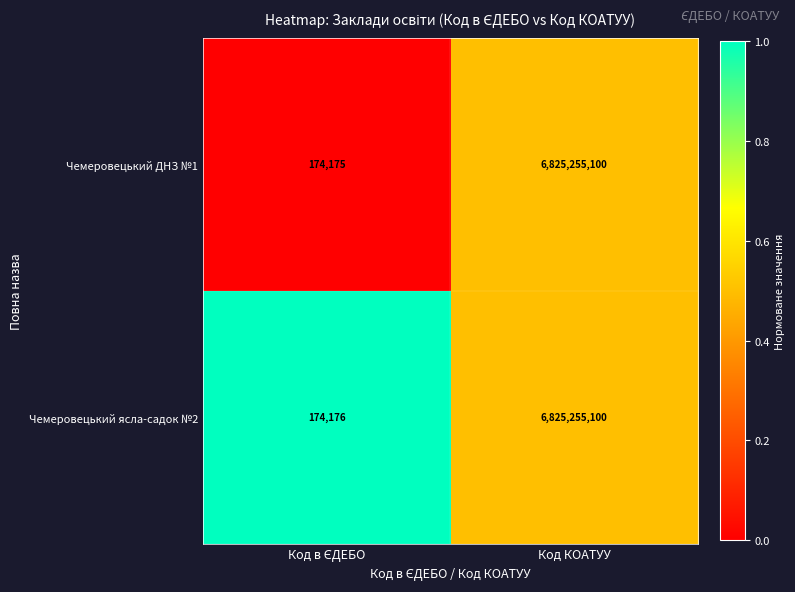

What is the highest value of the Чемеровецький ДНЗ №1 series?

6825255100